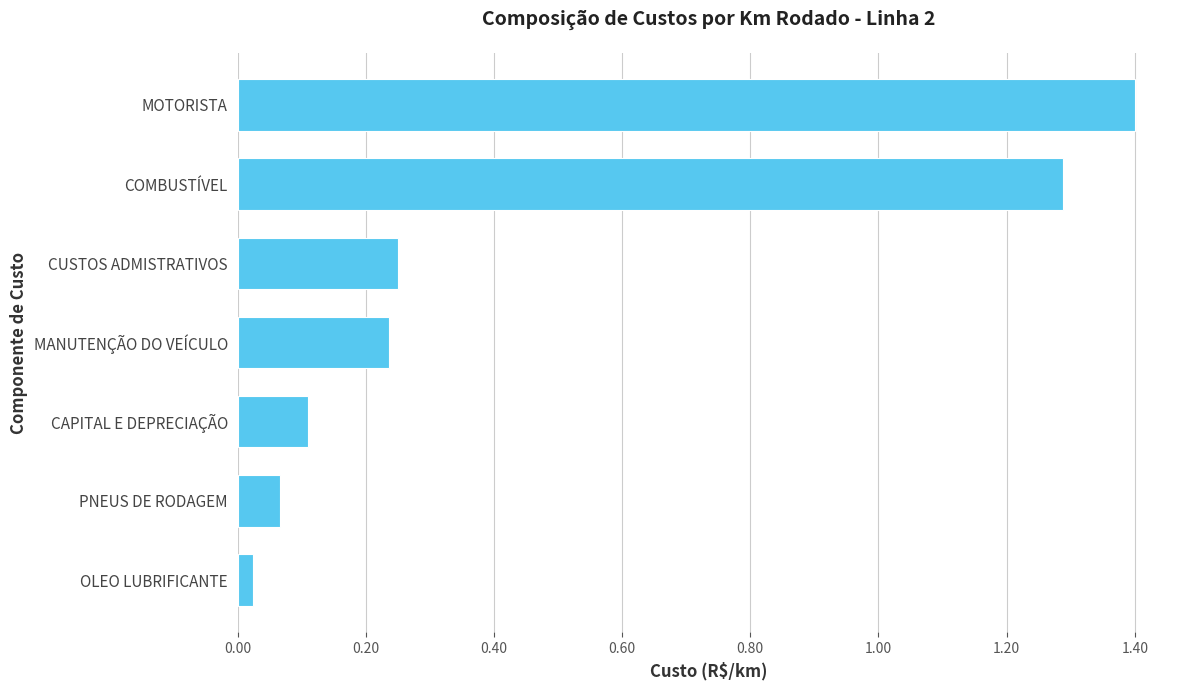

What is the sum of all values?

3.4